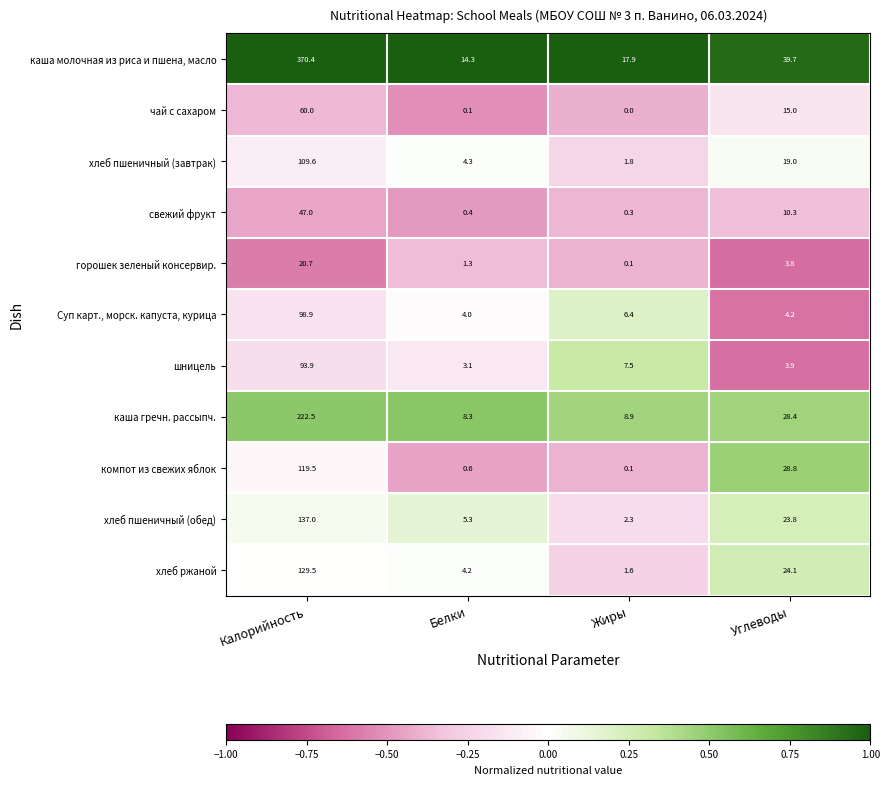

The Суп карт., морск. капуста, курица series shows 1.5 at Белки. True or false?

False